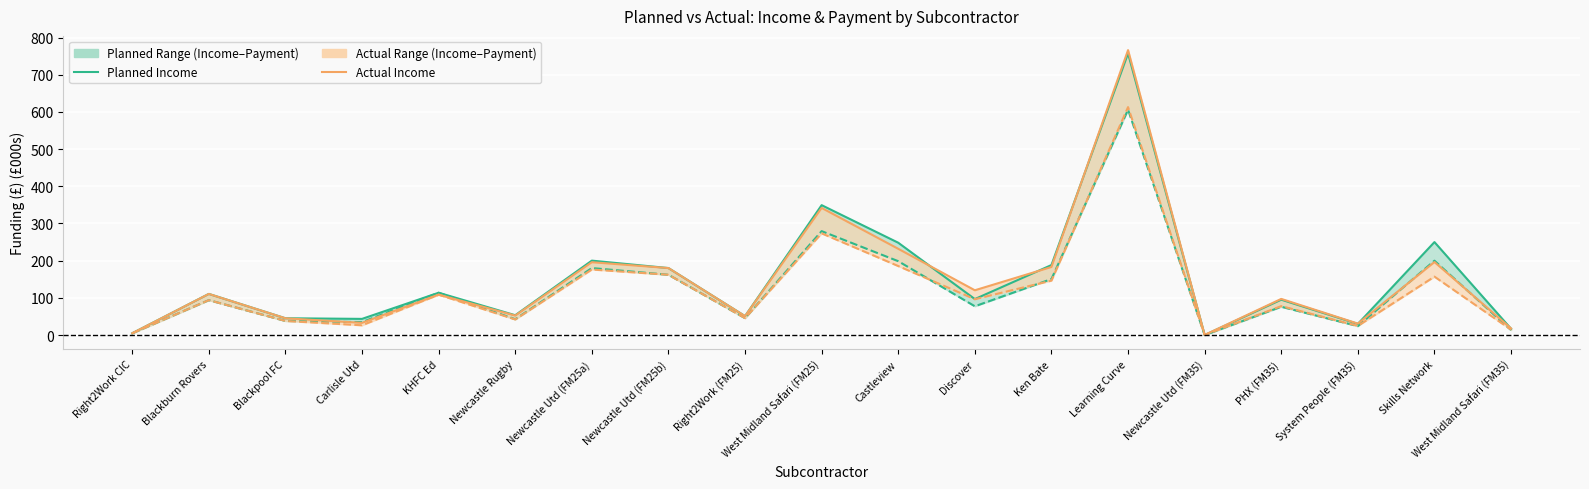

Between Blackburn Rovers and West Midland Safari (FM35), which series saw the biggest shift?

Planned Income